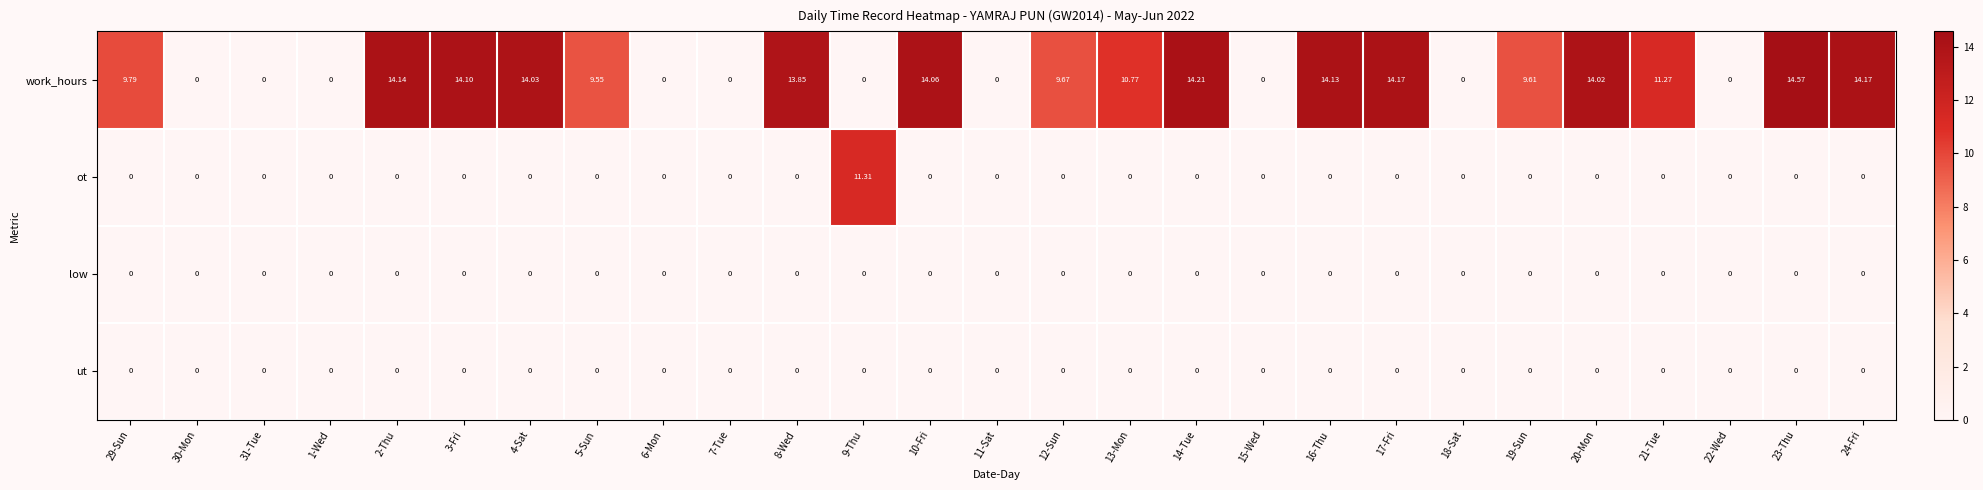

Which series changed the most between 3-Fri and 23-Thu?

work_hours